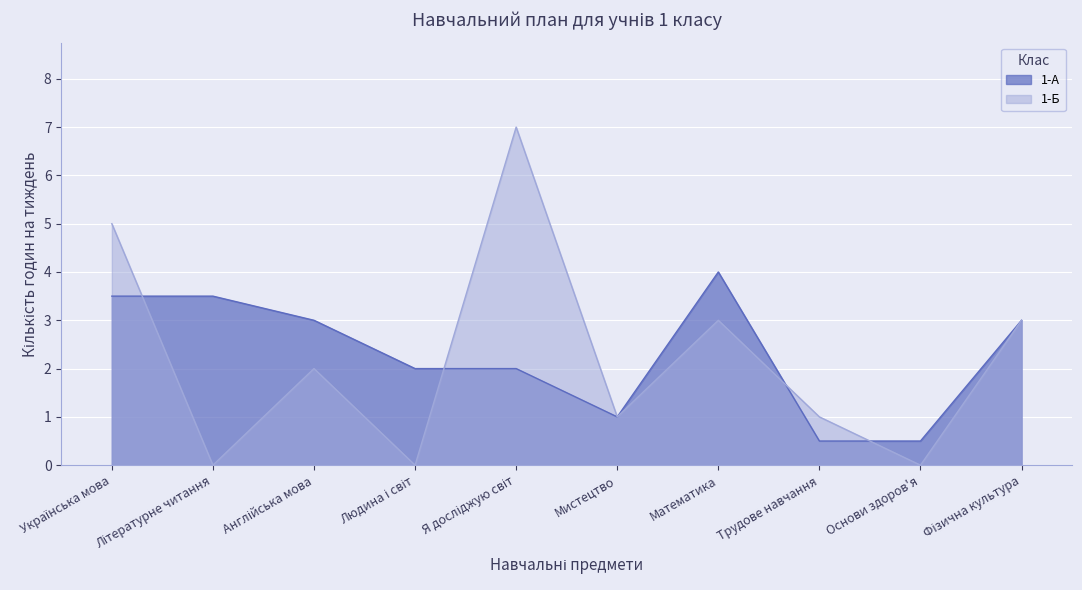

What is the label of the 3rd point from the right?

Трудове навчання